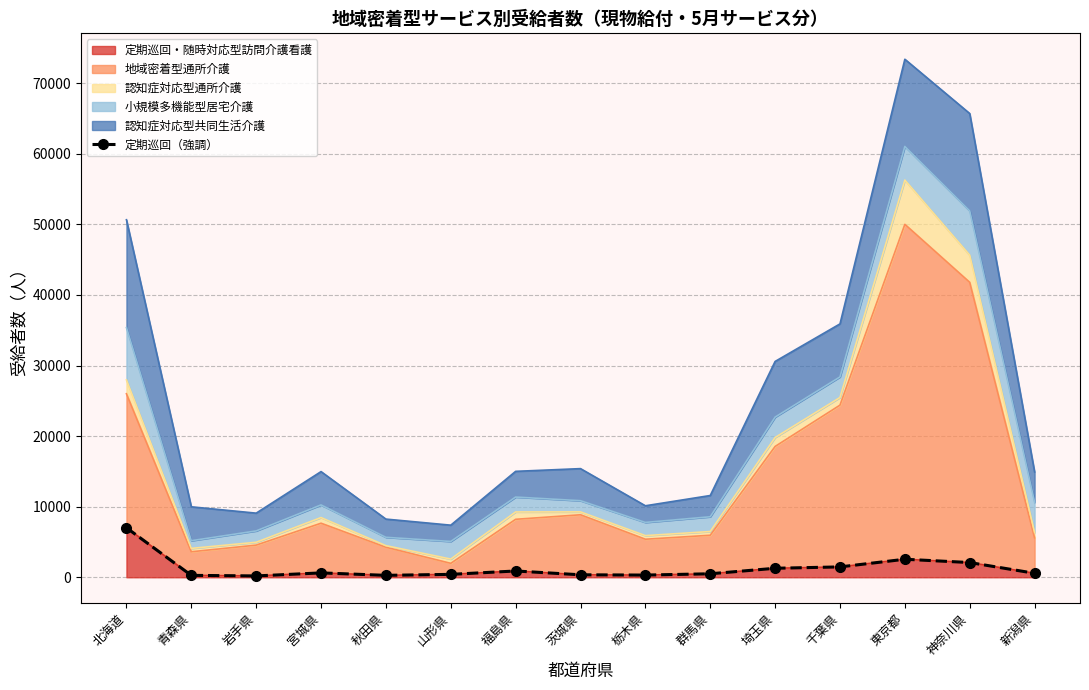

What is the change in value from 宮城県 to 千葉県?

+848